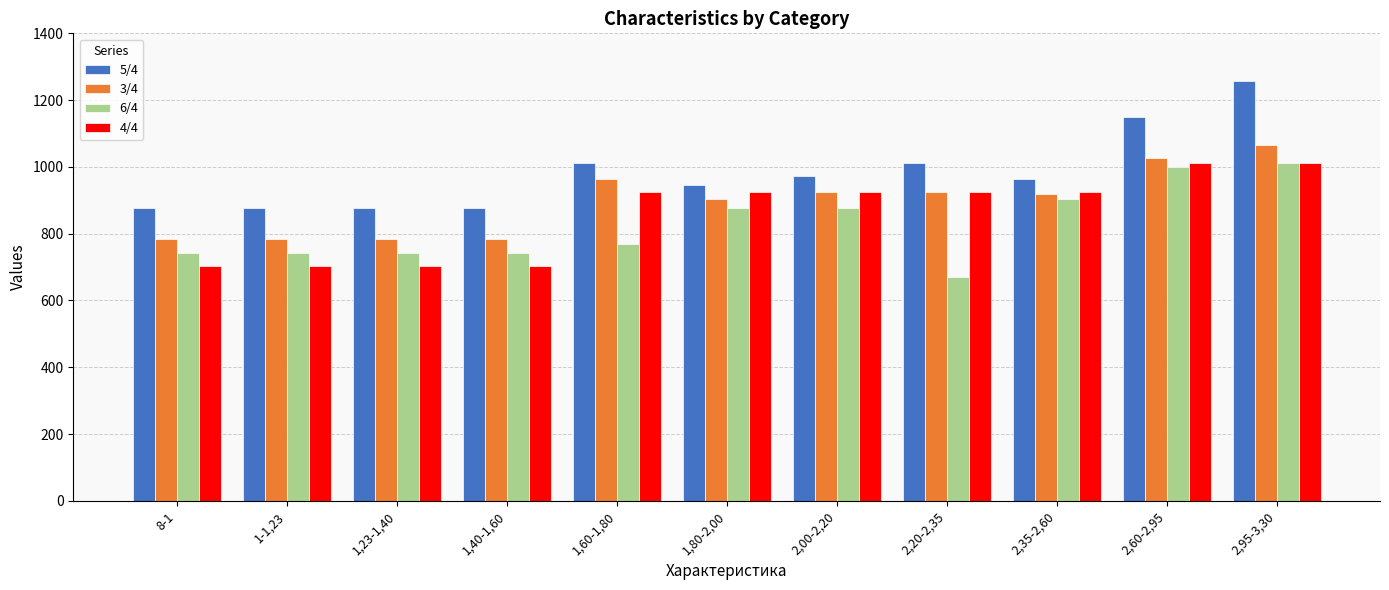

Reading left to right, list all the values displayed in this chart.

5/4: 8-1=878	1-1,23=878	1,23-1,40=878	1,40-1,60=878	1,60-1,80=1013	1,80-2,00=945	2,00-2,20=972	2,20-2,35=1013	2,35-2,60=963	2,60-2,95=1148	2,95-3,30=1256
3/4: 8-1=783	1-1,23=783	1,23-1,40=783	1,40-1,60=783	1,60-1,80=963	1,80-2,00=905	2,00-2,20=925	2,20-2,35=925	2,35-2,60=918	2,60-2,95=1026	2,95-3,30=1067
6/4: 8-1=743	1-1,23=743	1,23-1,40=743	1,40-1,60=743	1,60-1,80=770	1,80-2,00=878	2,00-2,20=878	2,20-2,35=670	2,35-2,60=905	2,60-2,95=999	2,95-3,30=1013
4/4: 8-1=702	1-1,23=702	1,23-1,40=702	1,40-1,60=702	1,60-1,80=925	1,80-2,00=925	2,00-2,20=925	2,20-2,35=925	2,35-2,60=925	2,60-2,95=1013	2,95-3,30=1013